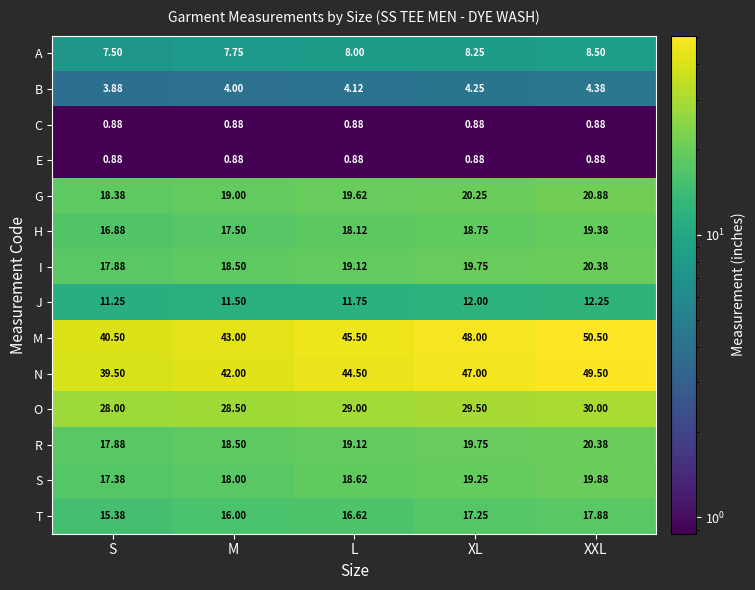

At which category does the chart reach its peak across all series?

XXL